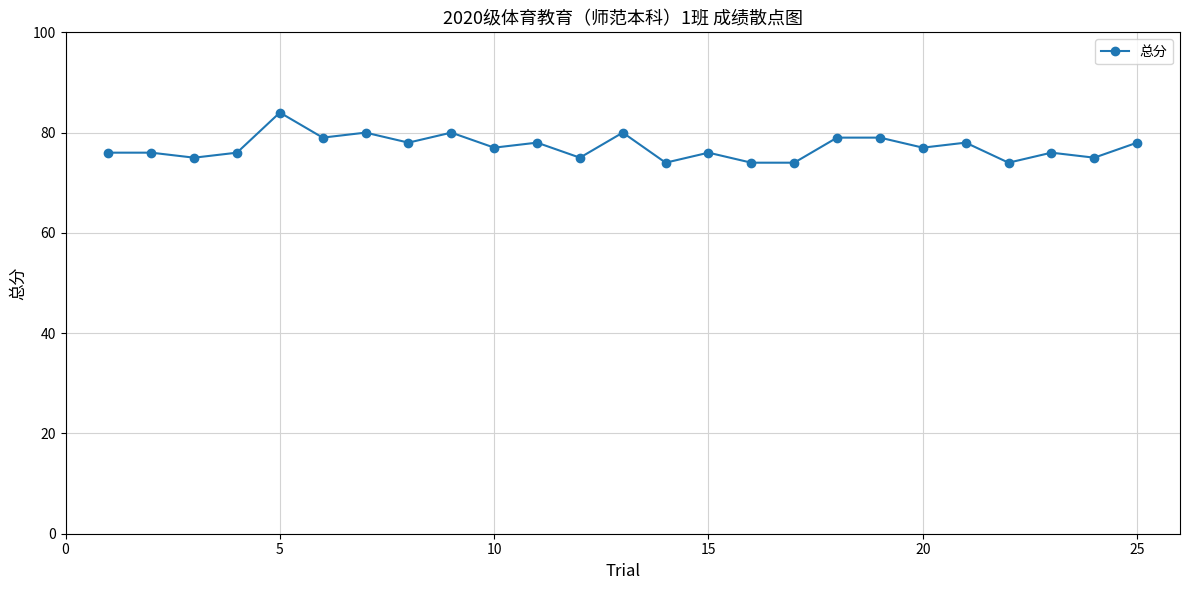

What is the minimum value shown in the chart?

74